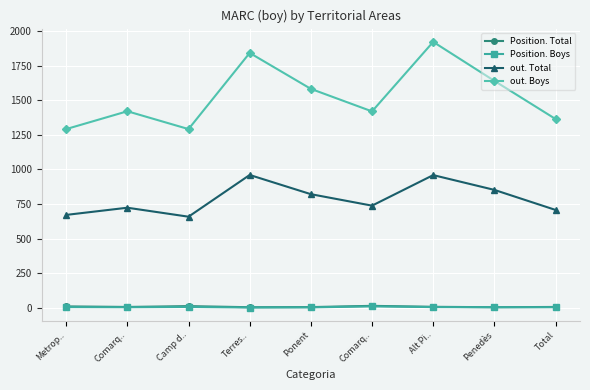

What is the average value of the Position. Boys series?

4